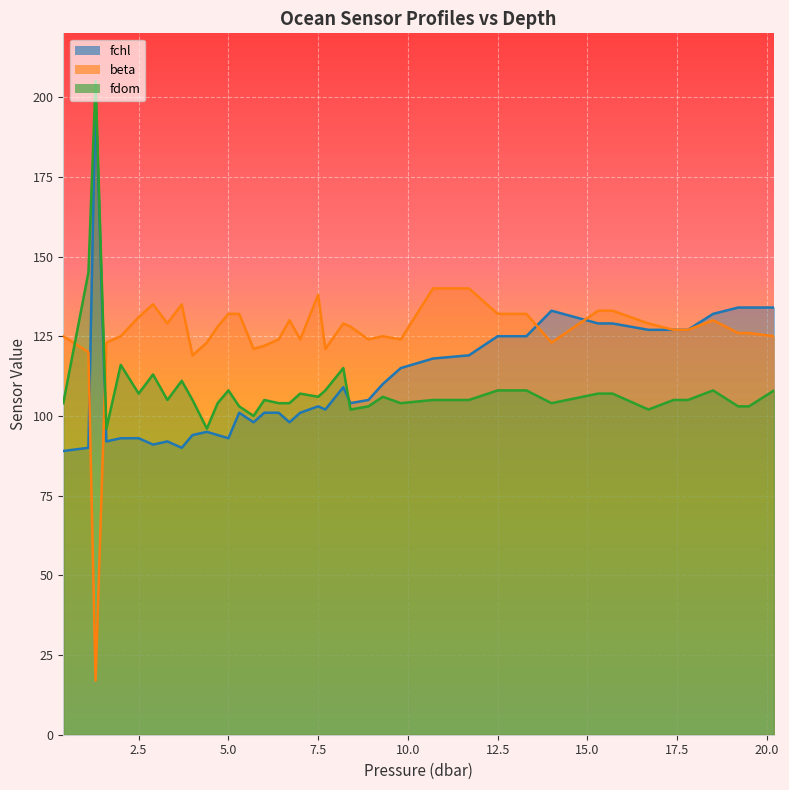

How many lines are shown in the chart?

3